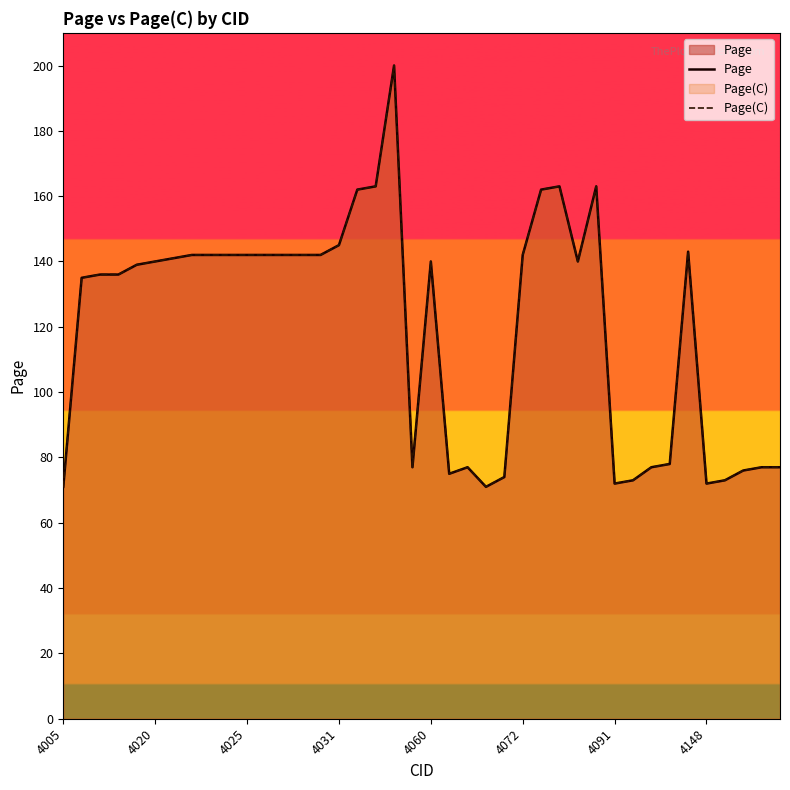

What is the lowest value of the Page(C) series?

71